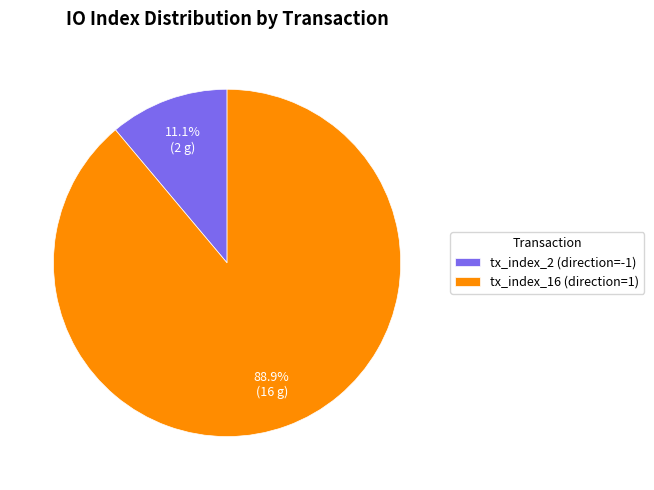

What is the ratio of the value at tx_index_2 (direction=-1) to the value at tx_index_16 (direction=1)?

0.1